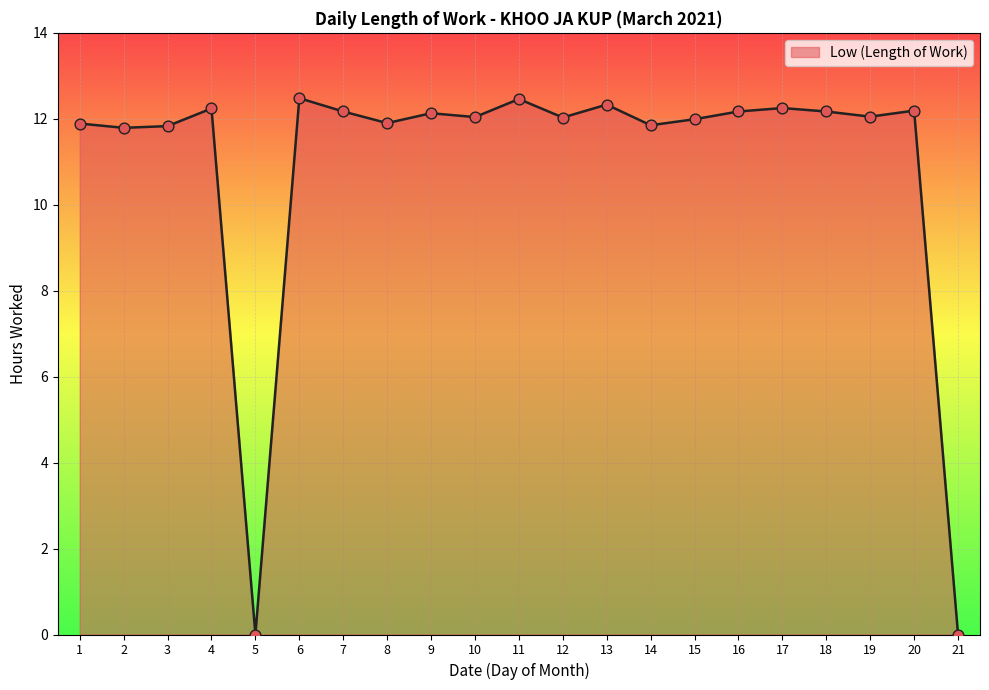

What is the change in value from 4 to 13?

+0.1